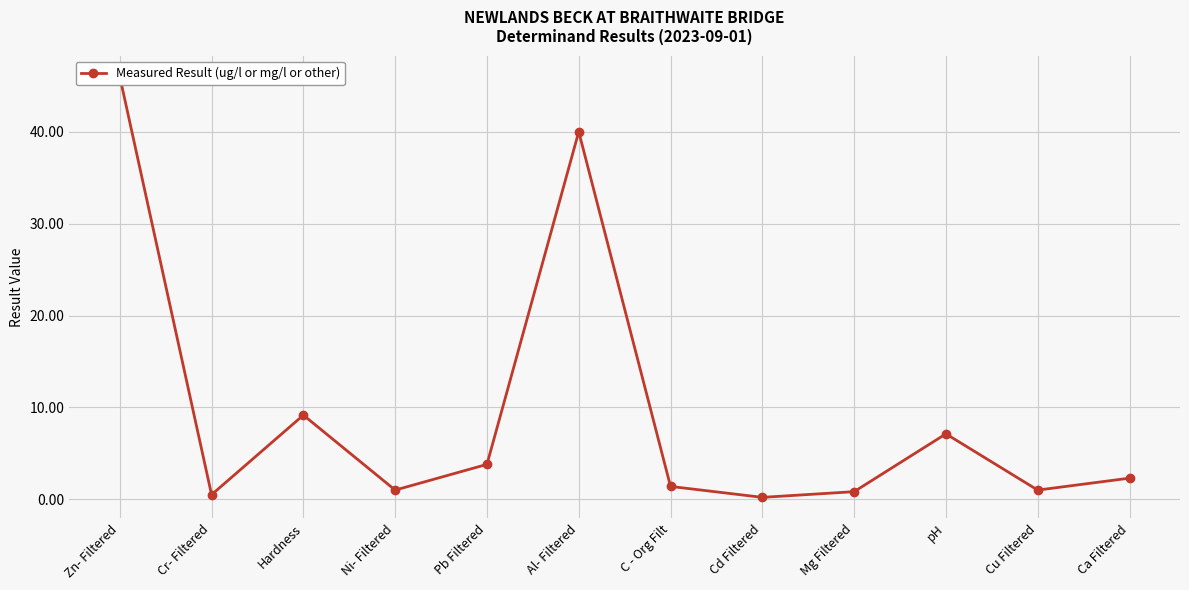

Where is the first local minimum?

Cr- Filtered